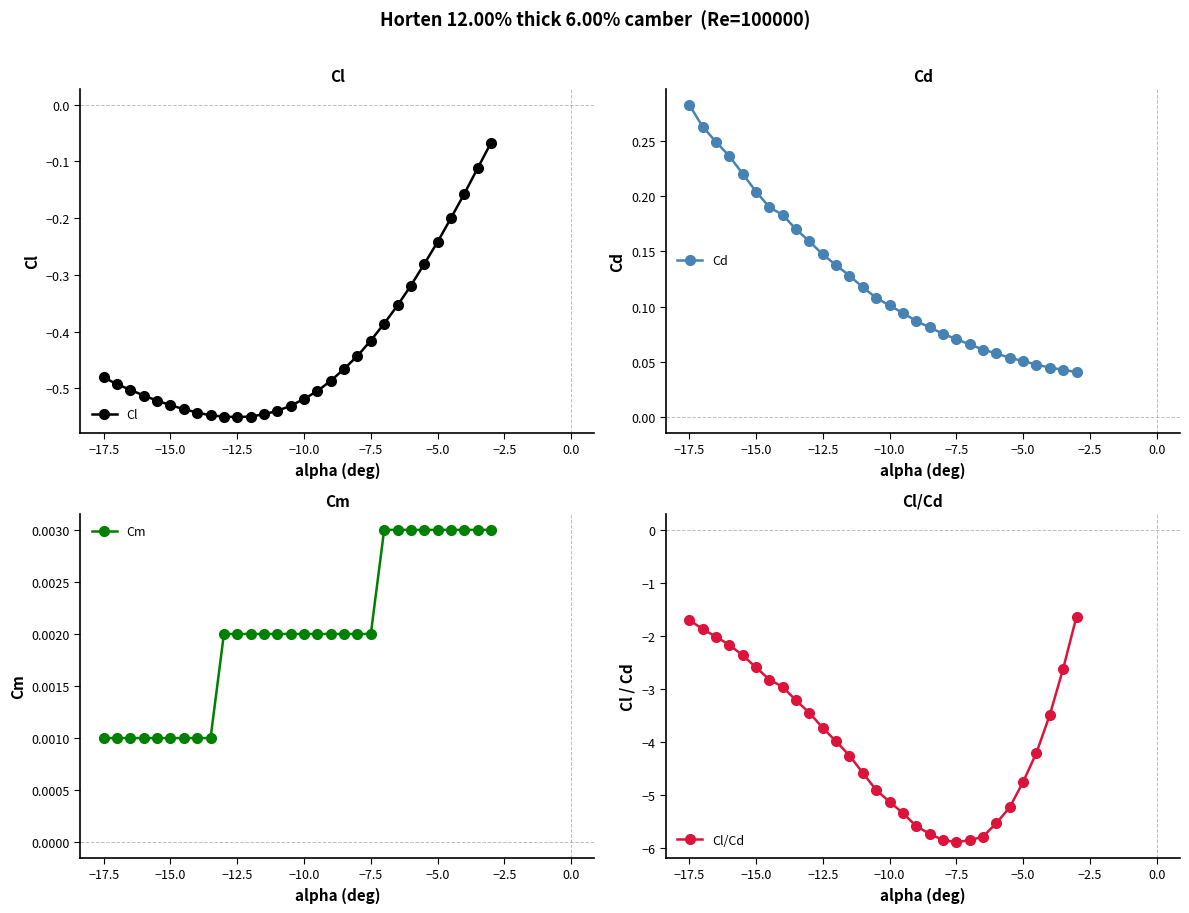

Count the number of categories in the chart.

30